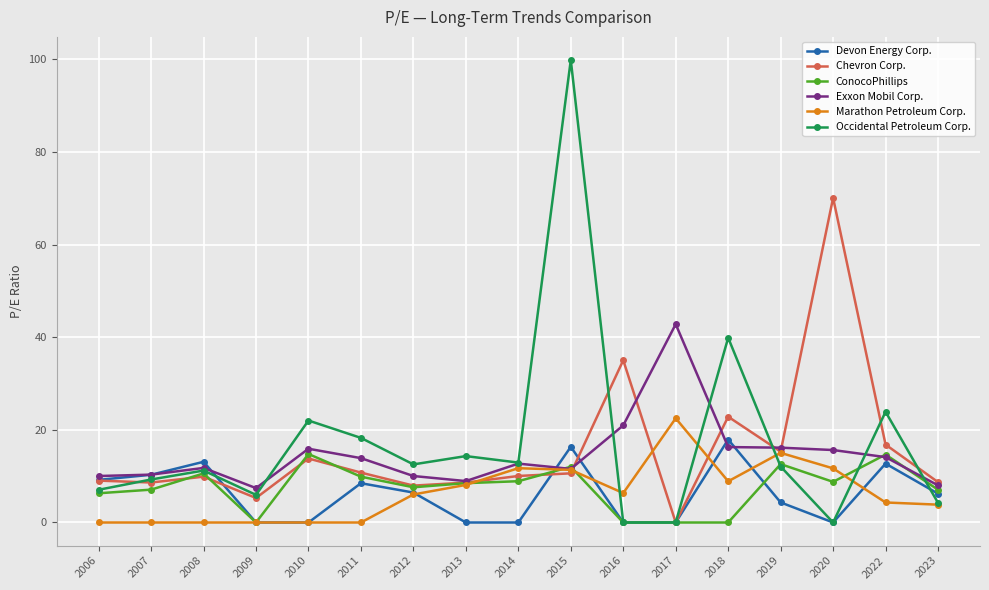

What is the greatest value displayed?

99.8